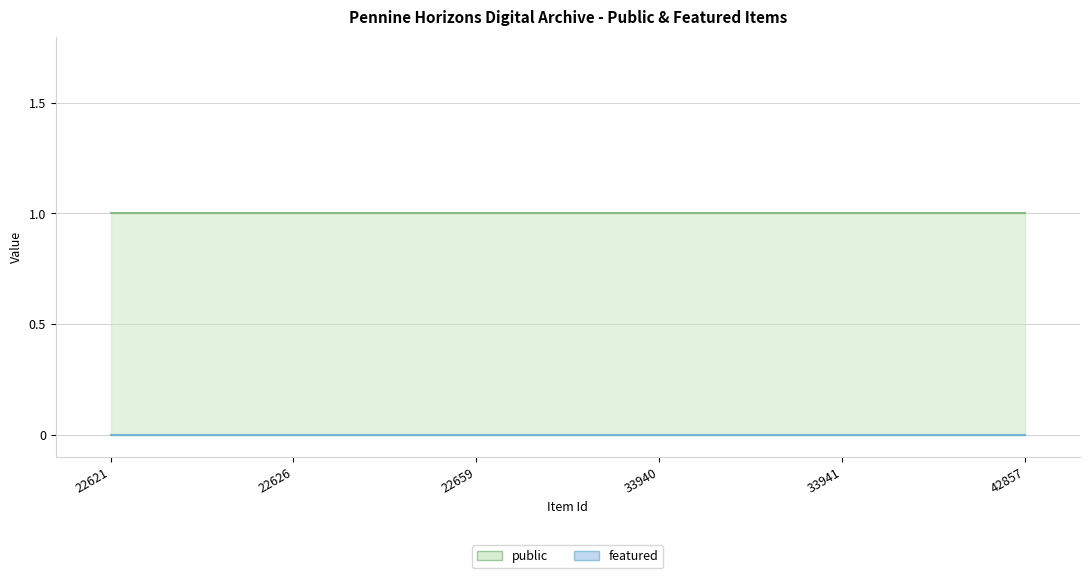

What is the sum of all public values?

6